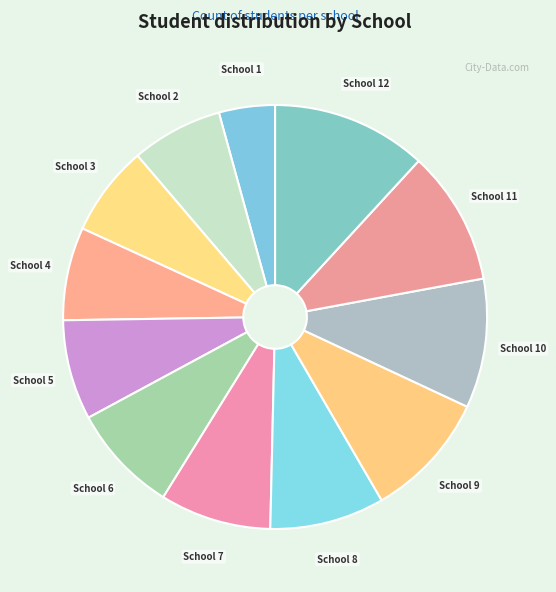

Is it true that School 3 is 7% of the pie?

True